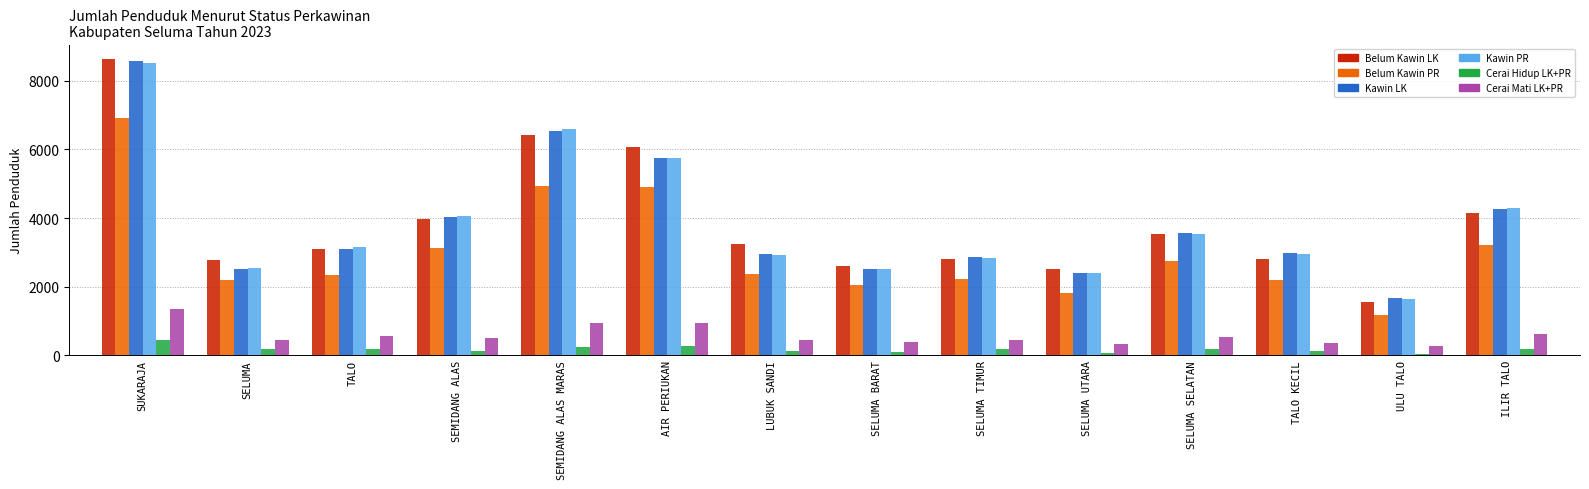

At which category does the chart reach its peak across all series?

SUKARAJA